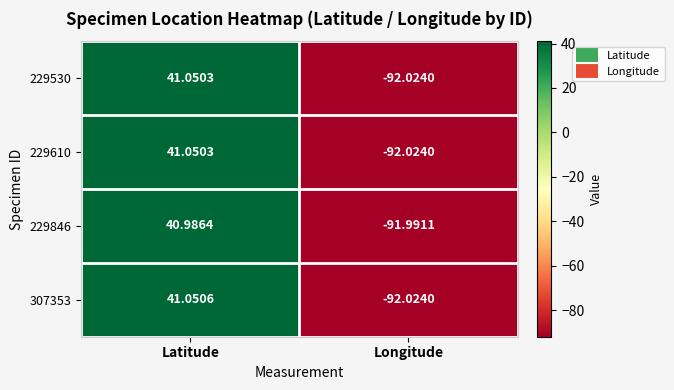

How many categories are shown in the chart?

2